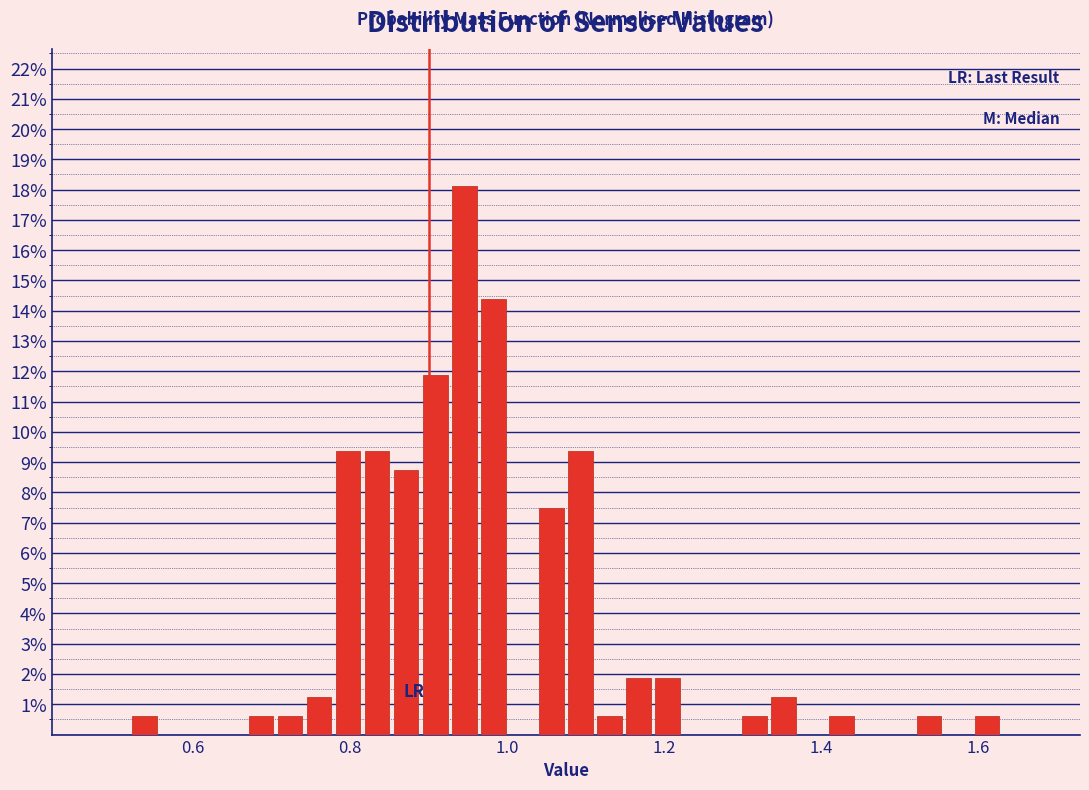

Read against the x-axis, roughly where is the centre of the tallest bar?

0.94